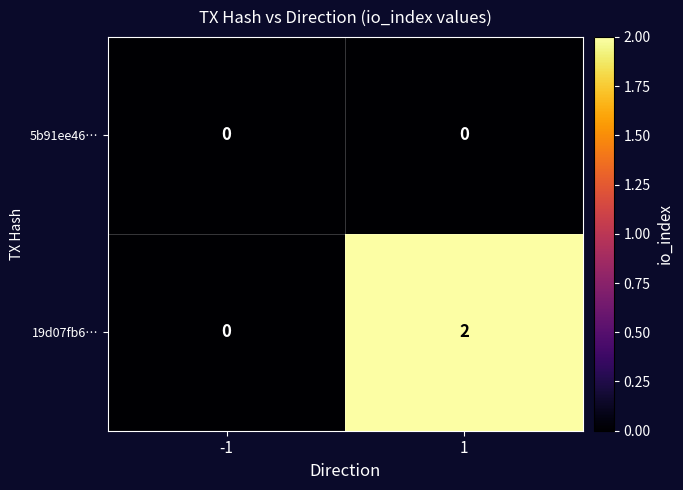

Reading left to right, extract all data points from this chart.

5b91ee46…: -1=0	1=0
19d07fb6…: -1=0	1=2